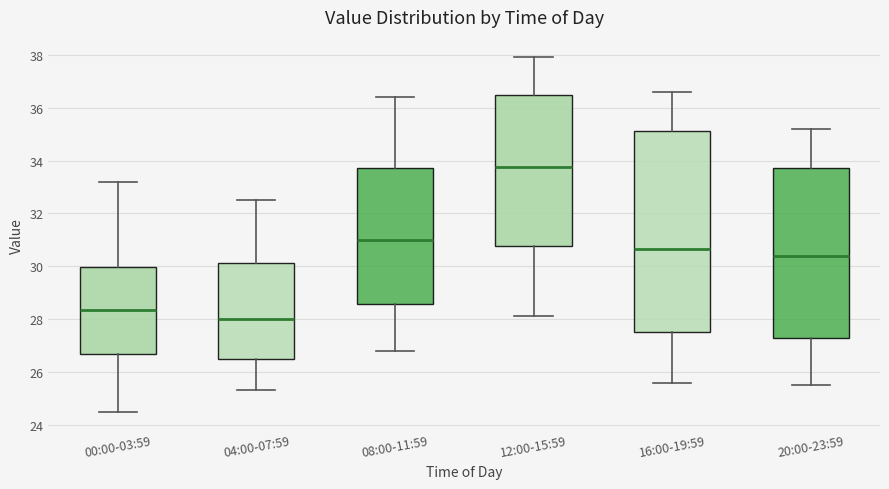

Reading left to right, read every box against the y-axis: the position of its median line, the range the box covers, and the ends of its whiskers. The values are not printed on the chart, so give them approximately, as read against the axis.

00:00-03:59: median 28.4, box 26.6 to 30.0, whiskers 24.4 to 33.2
04:00-07:59: median 28.0, box 26.4 to 30.2, whiskers 25.4 to 32.6
08:00-11:59: median 31.0, box 28.6 to 33.8, whiskers 26.8 to 36.4
12:00-15:59: median 33.8, box 30.8 to 36.4, whiskers 28.2 to 38.0
16:00-19:59: median 30.6, box 27.6 to 35.2, whiskers 25.6 to 36.6
20:00-23:59: median 30.4, box 27.4 to 33.8, whiskers 25.6 to 35.2